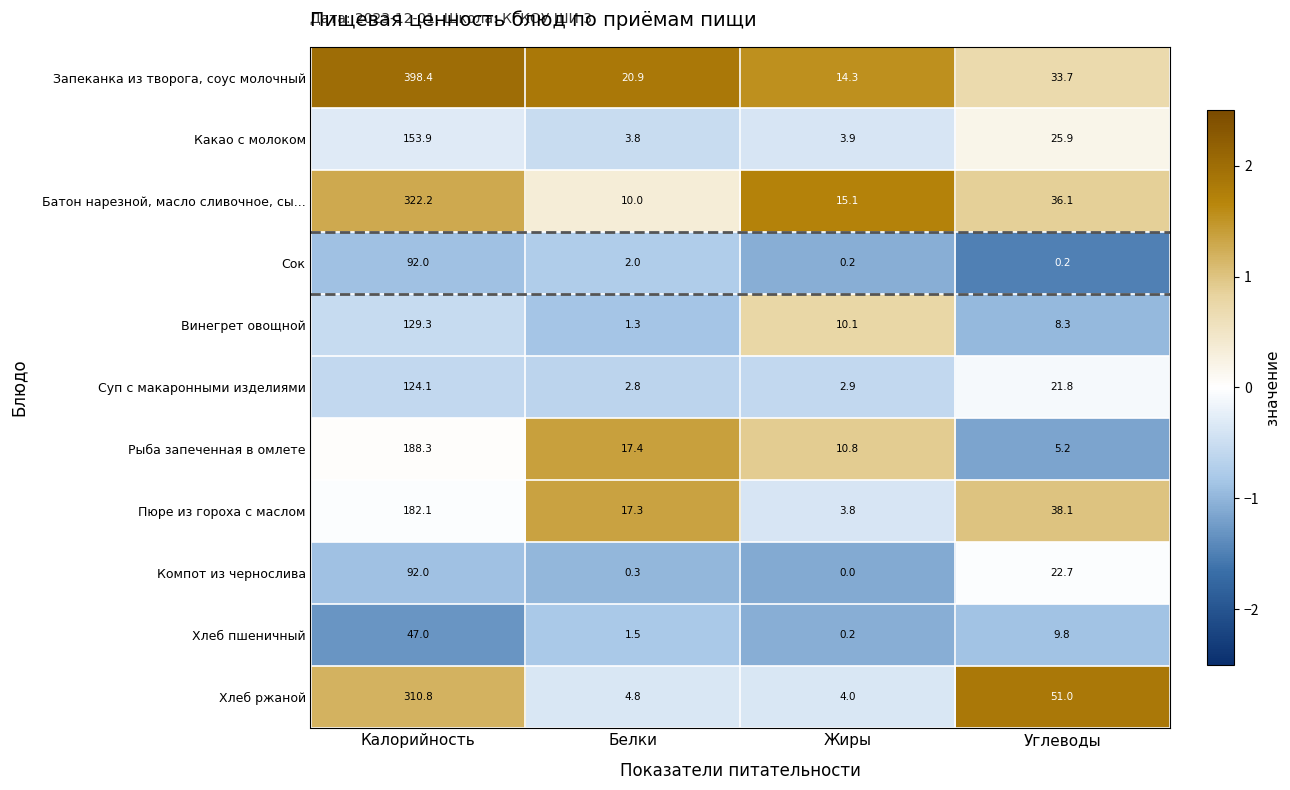

What is the difference between the maximum and minimum values in the Запеканка из творога, соус молочный series?

384.1